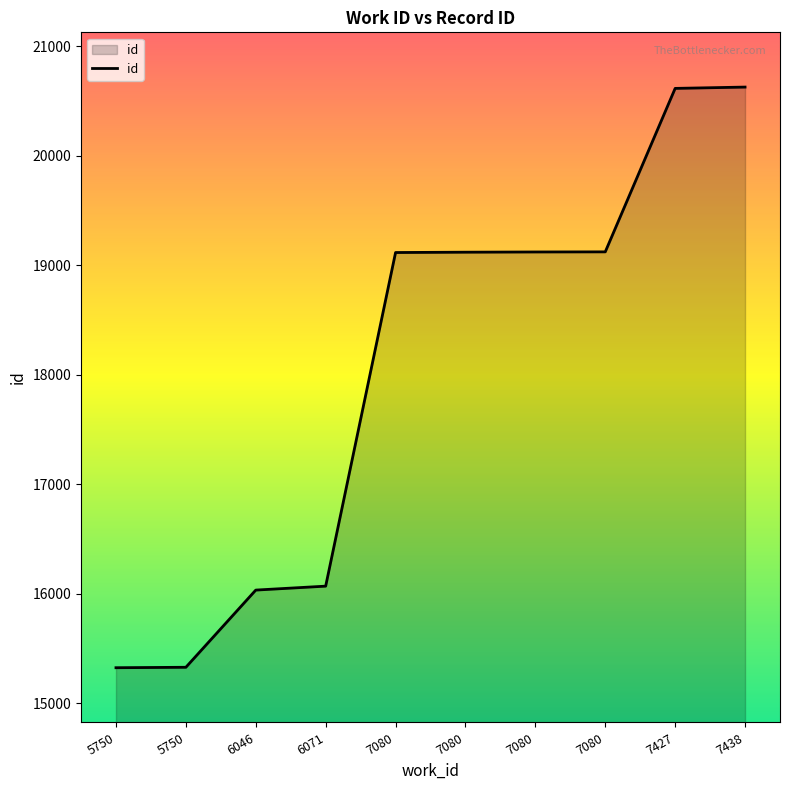

List the labels in order of value, largest first.

7438, 7427, 7080, 7080, 7080, 7080, 6071, 6046, 5750, 5750